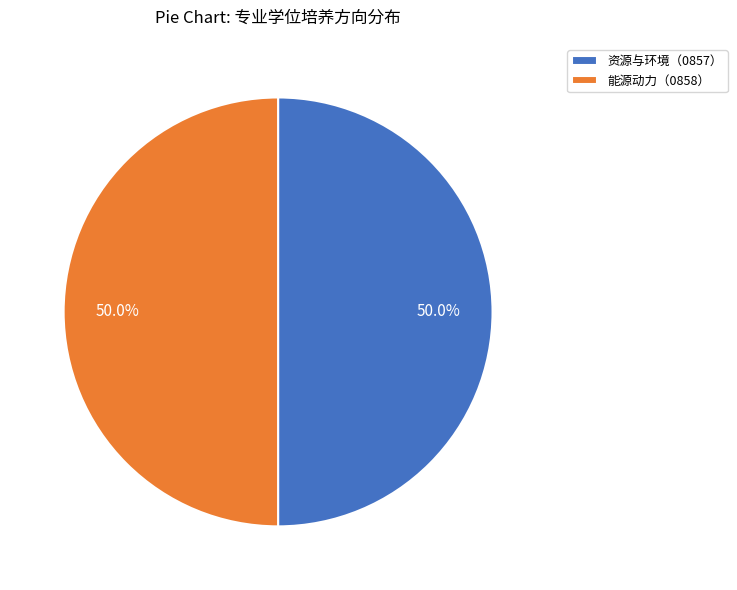

How much of the chart is everything except 资源与环境（0857）?

50.0%